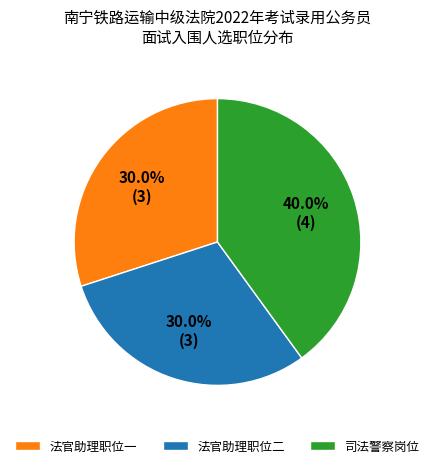

To the nearest percent, what is the average slice percentage?

33%